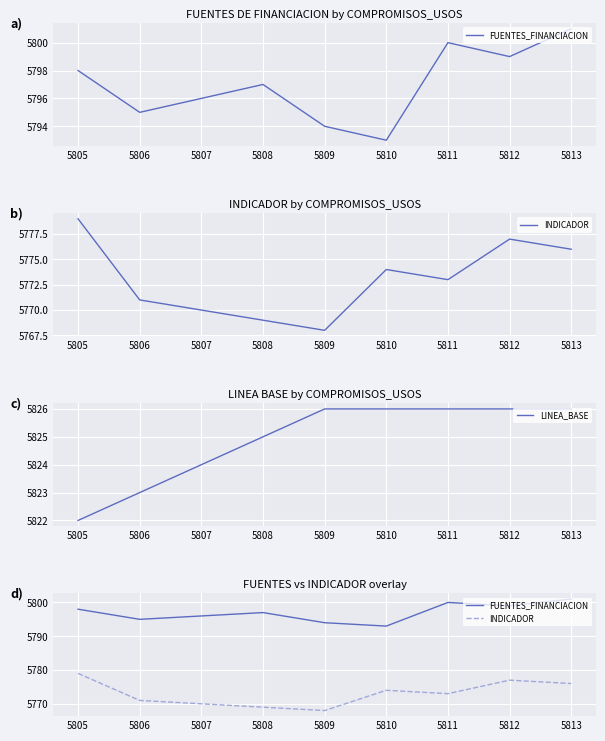

True or false: LINEA_BASE has a value of 5824 at 5807.

True